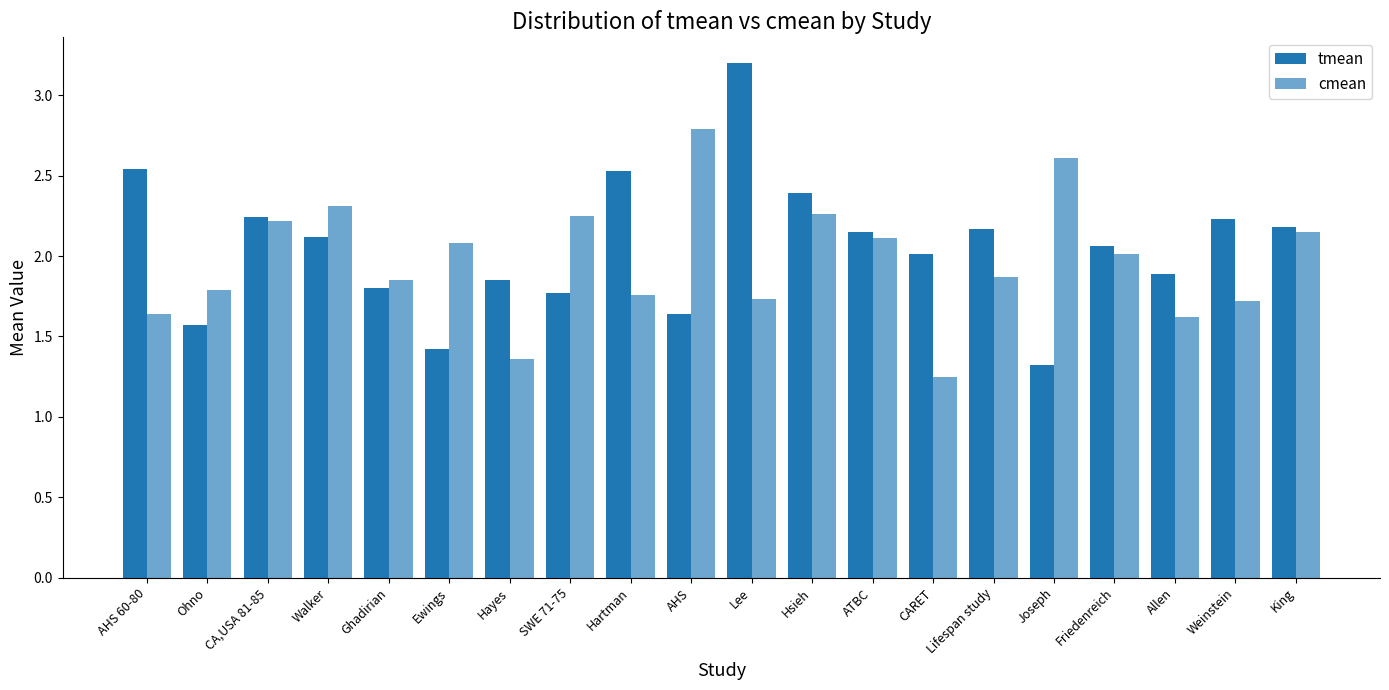

How many distinct data groups are displayed?

2